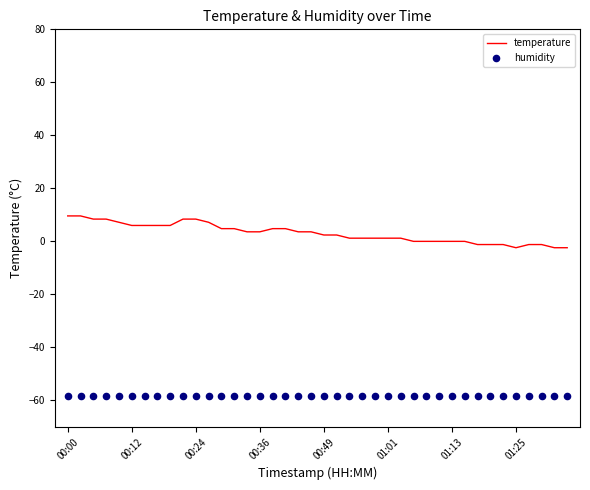

What is the total value across all series at 29?

-58.2